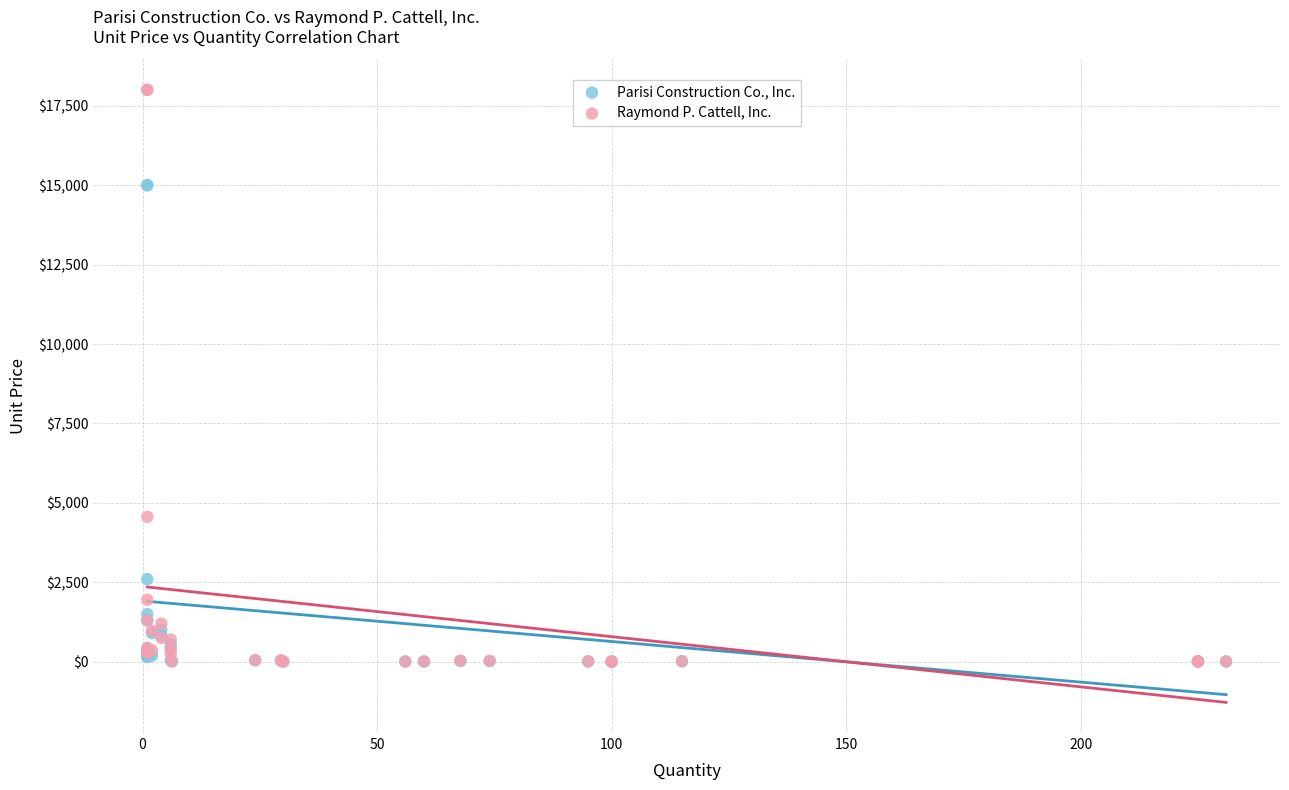

Across all series, what Y value is closest to 9000?

4560.0